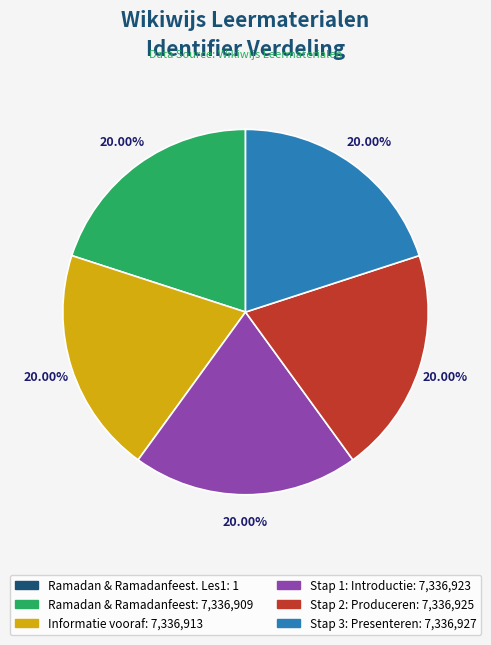

Is there a majority slice in this chart?

No